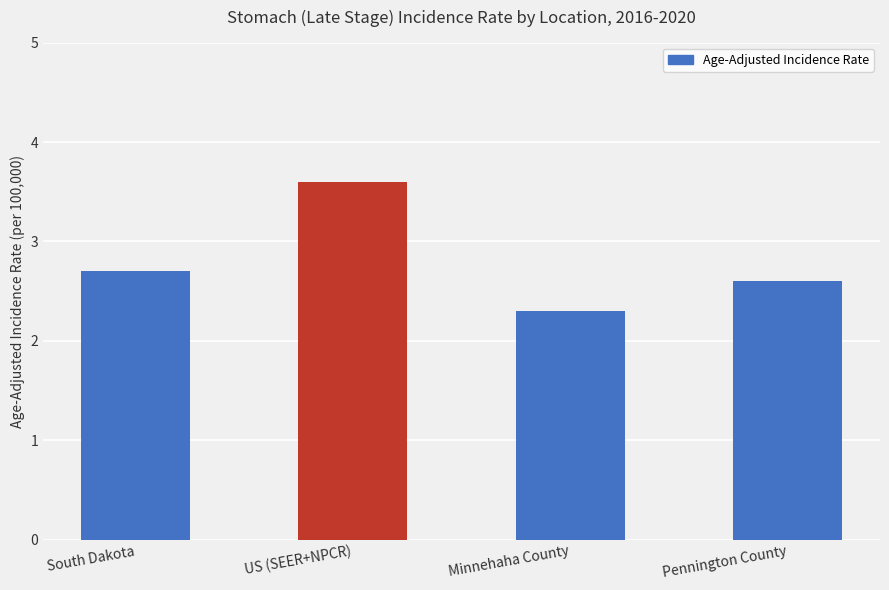

Does the chart contain stacked bars?

No